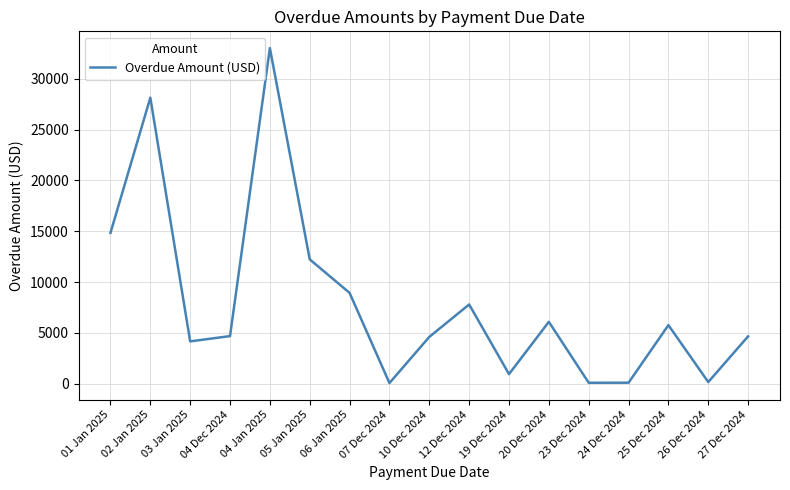

Does the chart display data point markers on the line(s)?

No